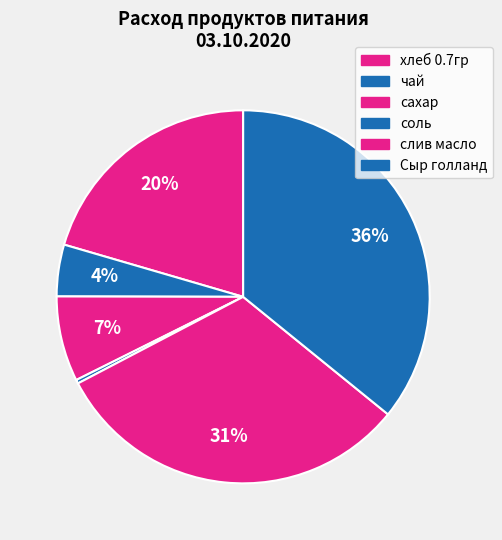

Count the number of slices in the pie.

6